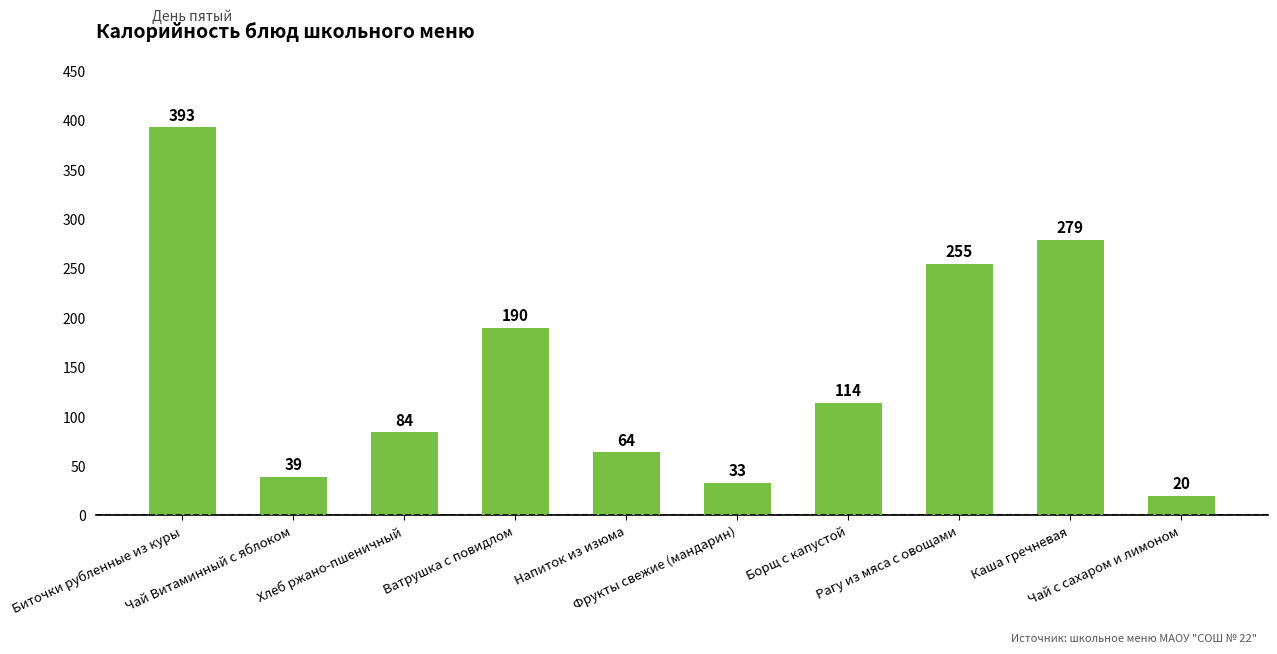

List the labels in order of value, smallest first.

Чай с сахаром и лимоном, Фрукты свежие (мандарин), Чай Витаминный с яблоком, Напиток из изюма, Хлеб ржано-пшеничный, Борщ с капустой, Ватрушка с повидлом, Рагу из мяса с овощами, Каша гречневая, Биточки рубленные из куры